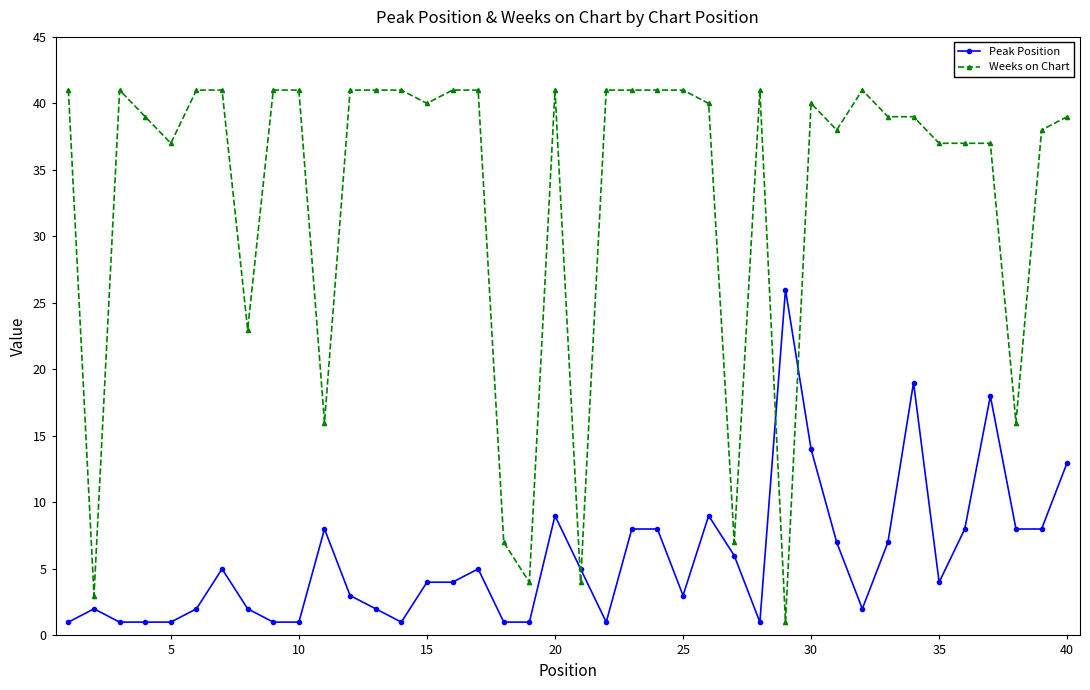

Which series has the widest spread of values?

Weeks on Chart